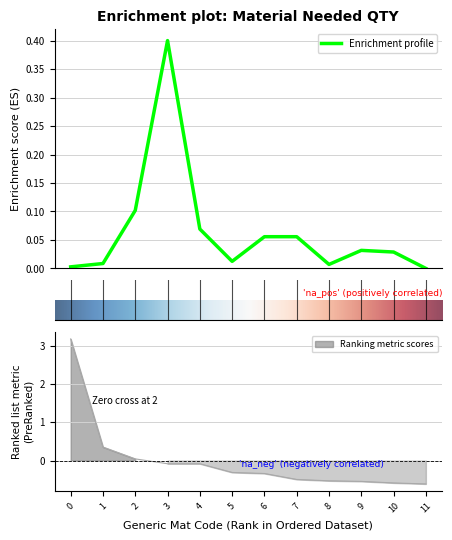

What is the maximum value for Enrichment profile?

0.4